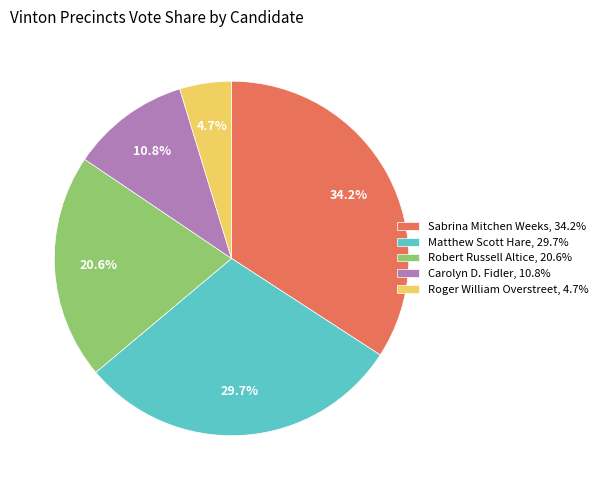

What percentage is NOT represented by Robert Russell Altice?

79.4%